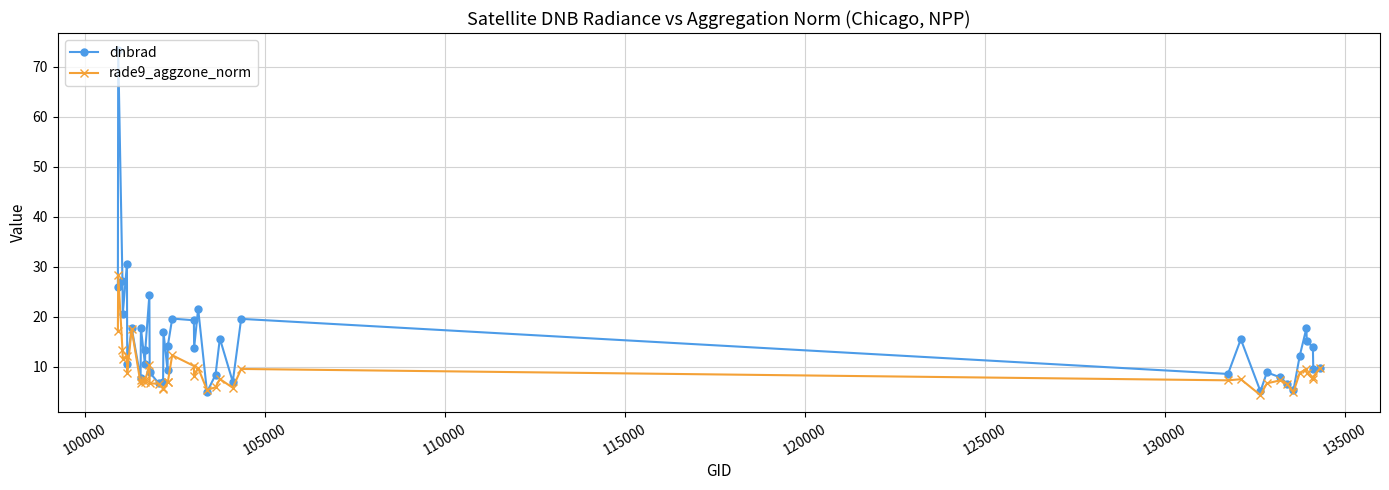

What is the value of the rade9_aggzone_norm point at the 17th from the left?

6.9